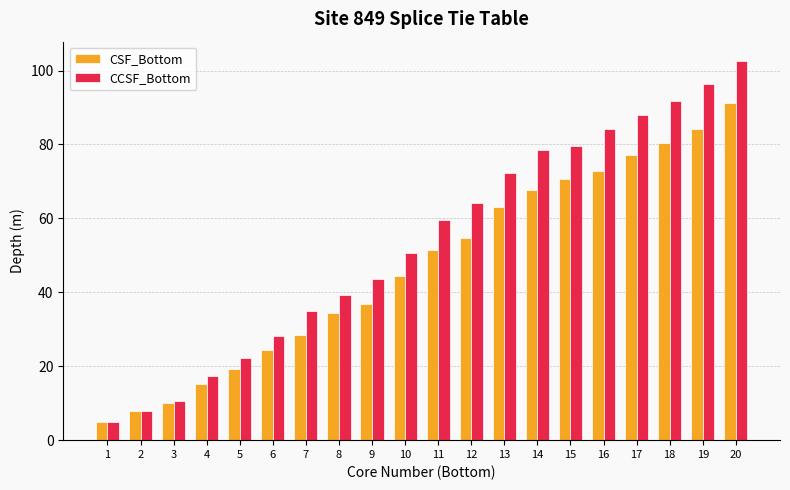

What is the sum of all CSF_Bottom values?

938.9